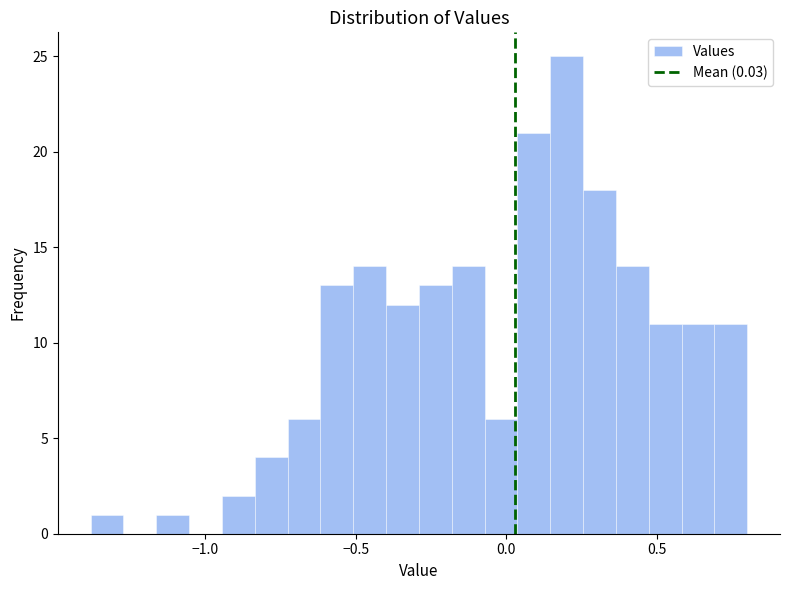

Around what value on the x-axis is the tallest bar? Give the approximate position of its centre, as read against the axis.

0.20